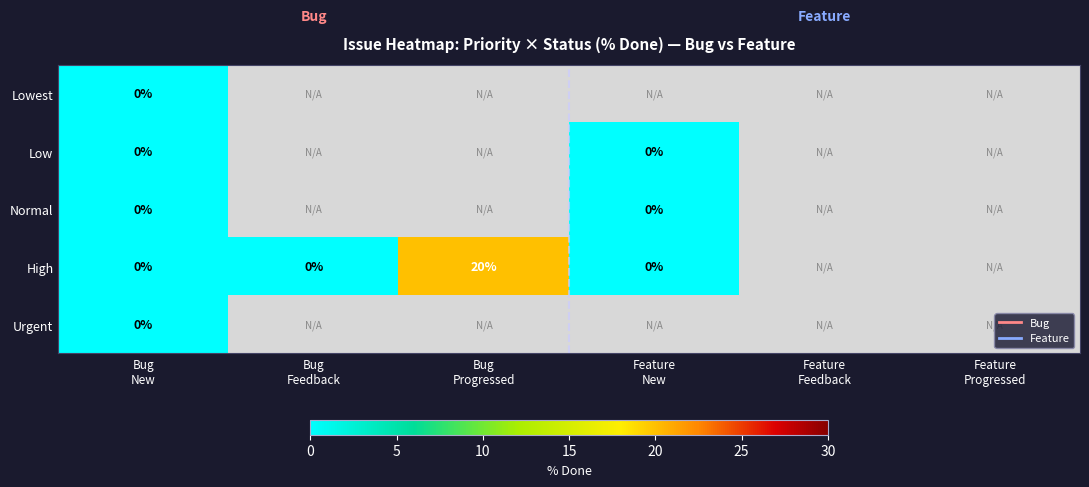

List the series in order of their overall mean, lowest first.

Lowest, Low, Normal, High, Urgent